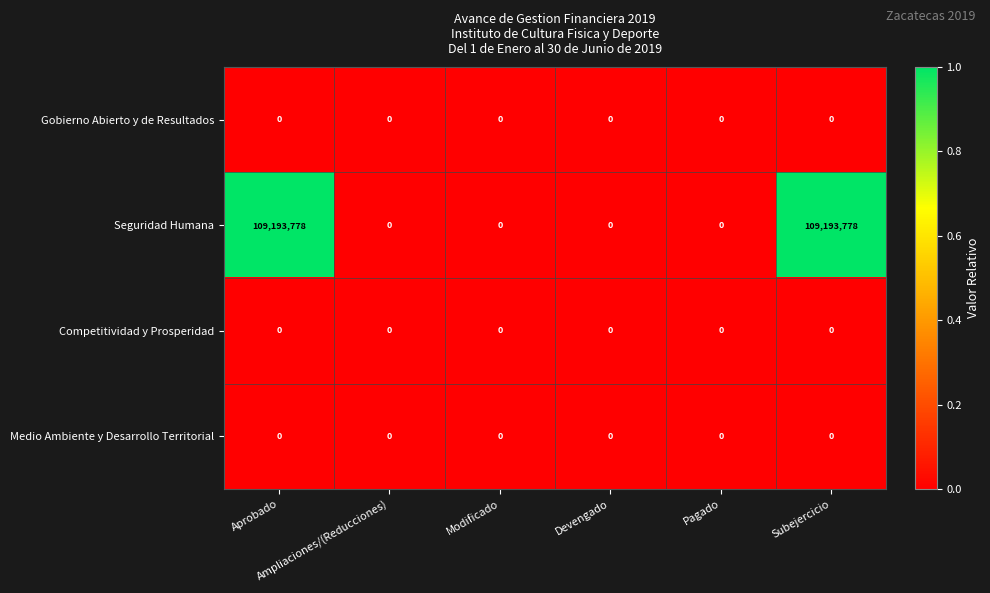

Which series has the widest spread of values?

Seguridad Humana